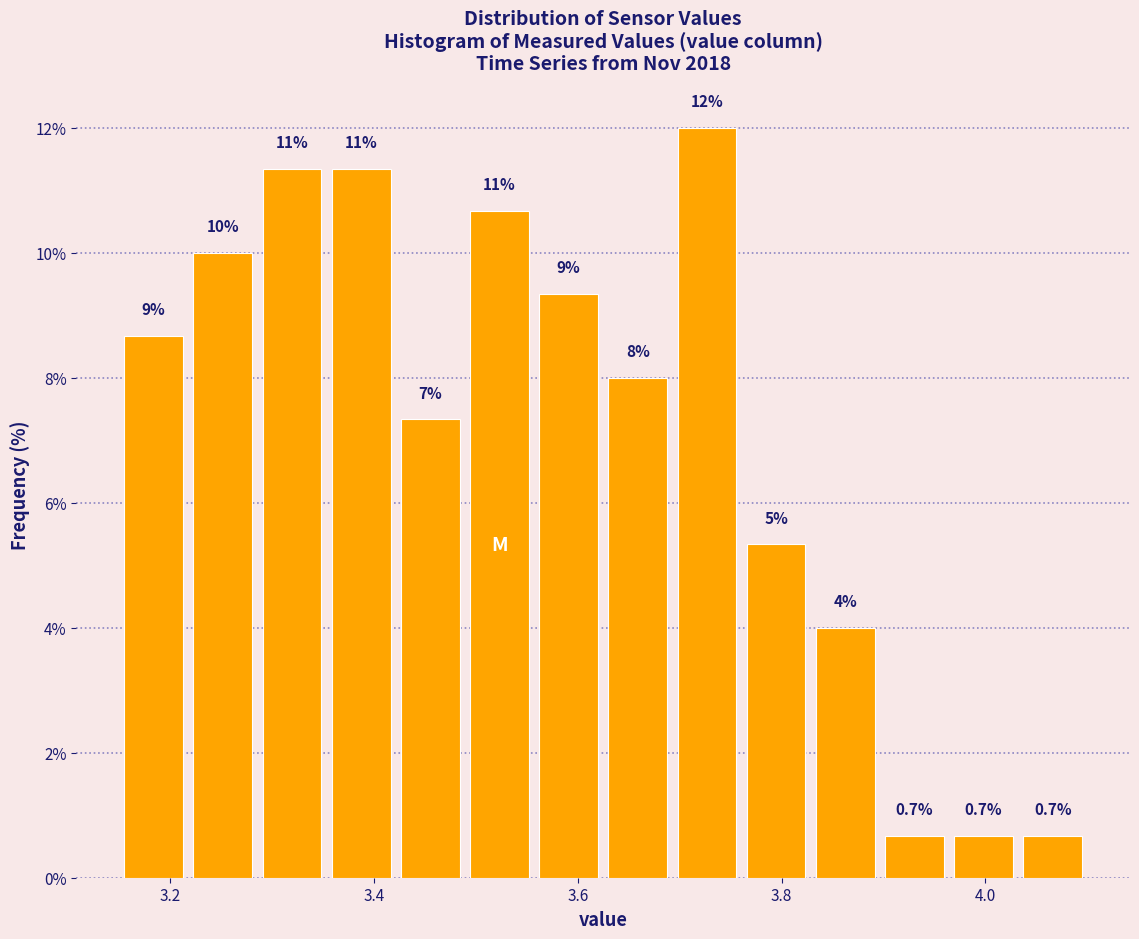

Read against the x-axis, roughly where is the centre of the tallest bar?

3.72